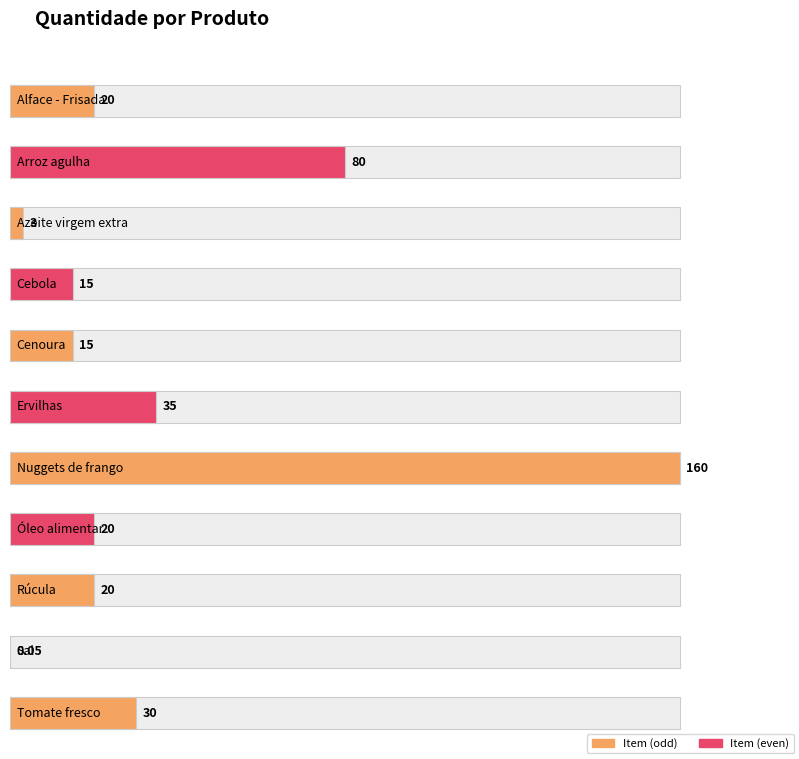

List the labels in order of value, largest first.

Nuggets de frango, Arroz agulha, Ervilhas, Tomate fresco, Alface - Frisada, Óleo alimentar, Rúcula, Cebola, Cenoura, Azeite virgem extra, Sal